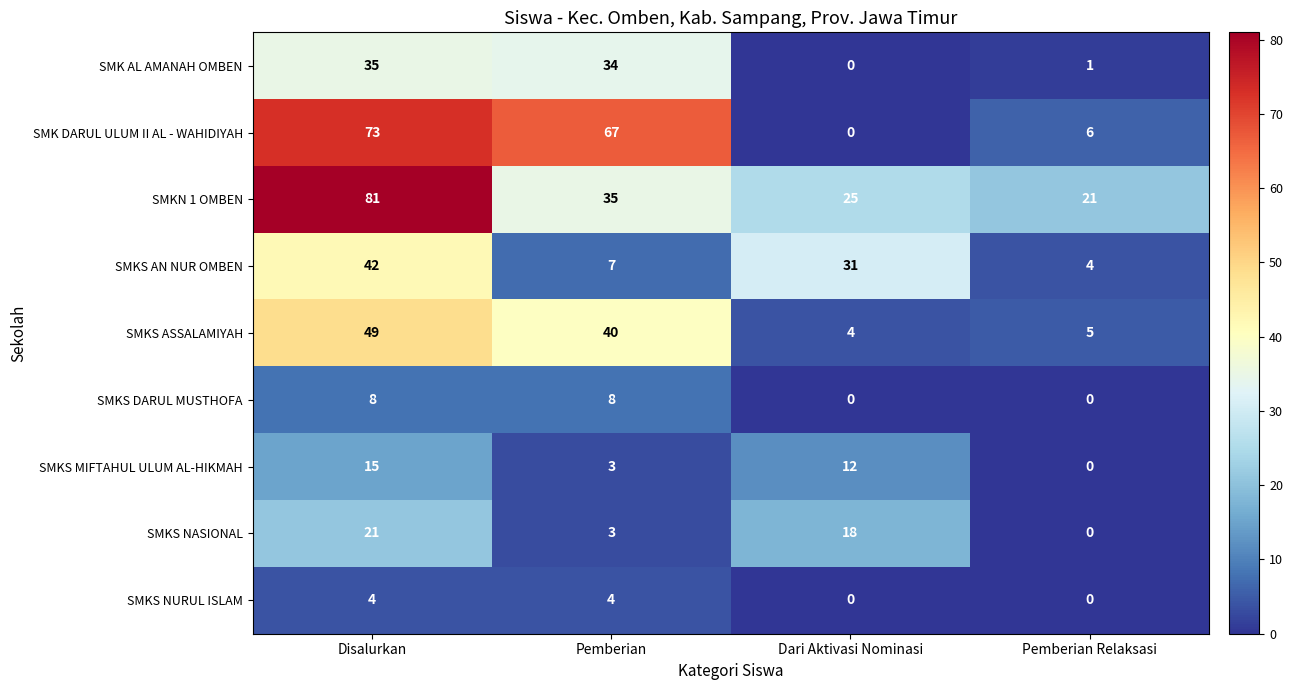

The value of SMK AL AMANAH OMBEN at Pemberian is 8. True or false?

False